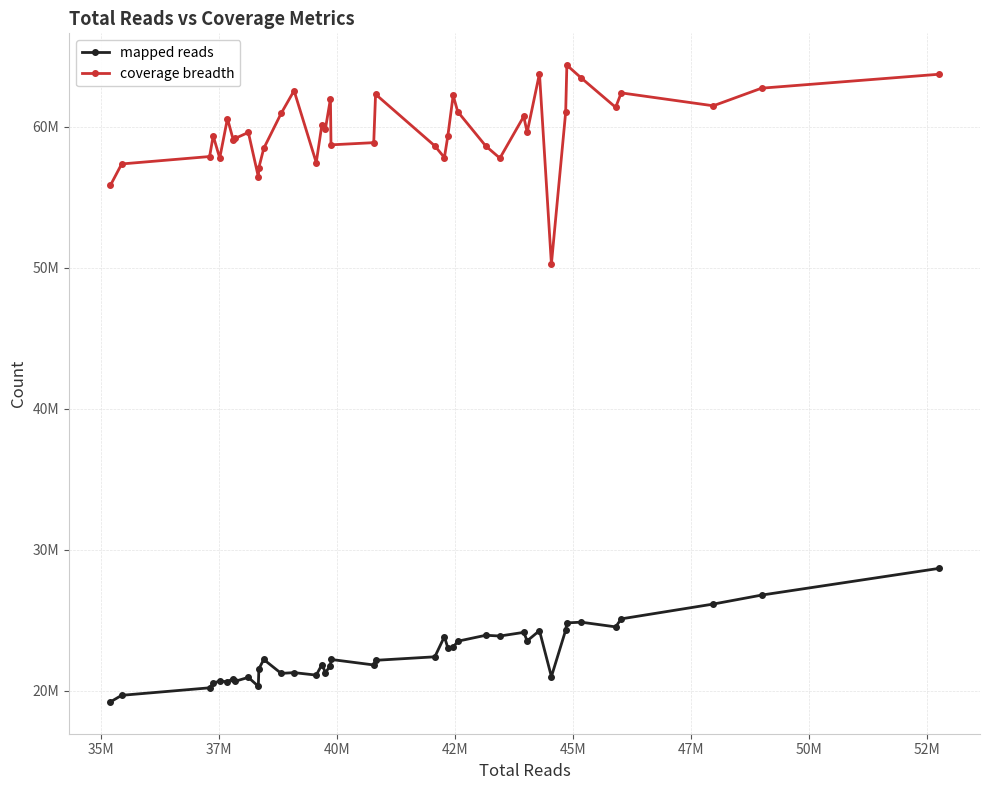

True or false: mapped reads and coverage breadth cross at least once.

False